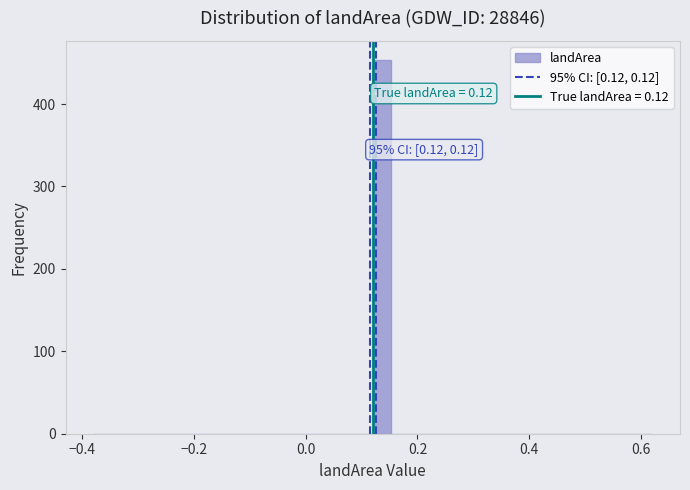

Read against the x-axis, roughly where is the centre of the tallest bar?

0.14